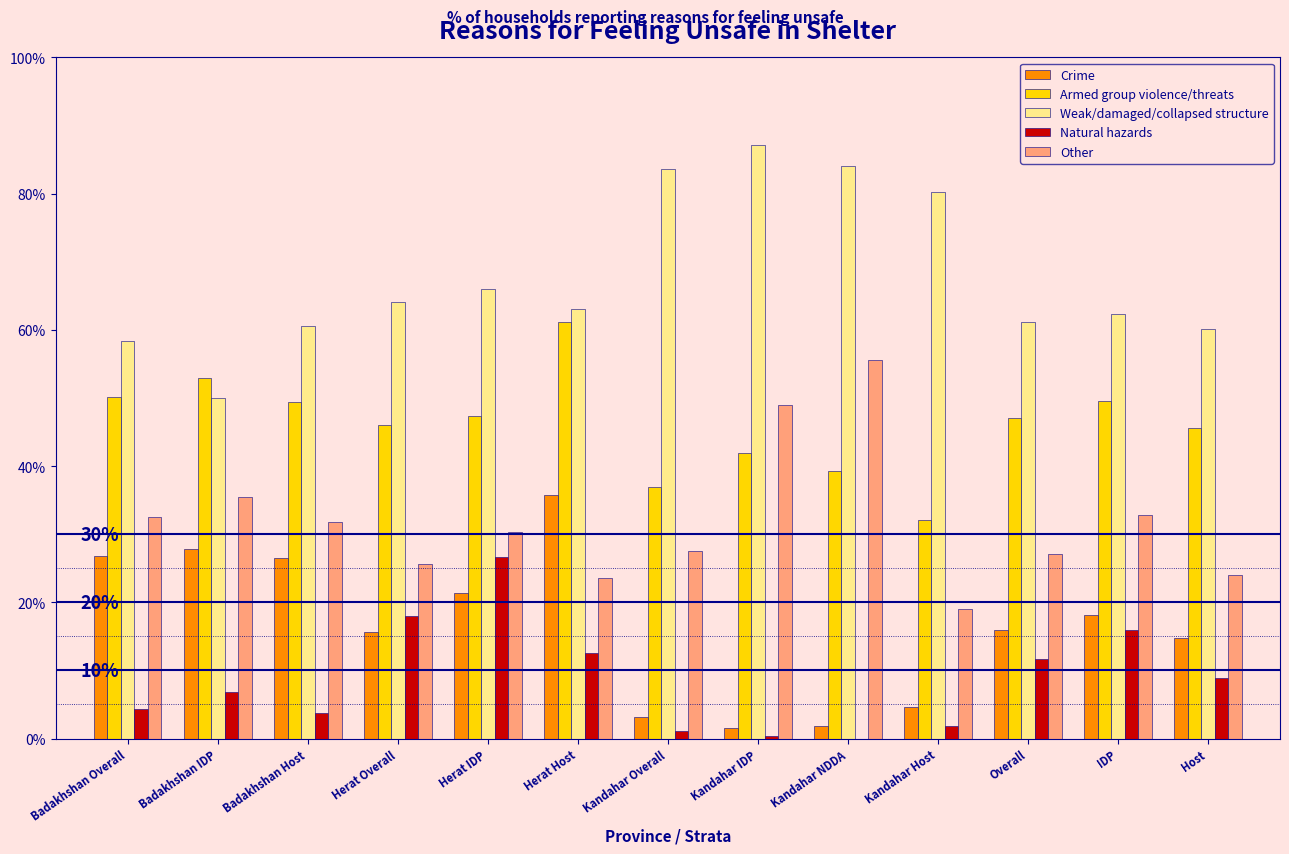

Does the chart contain stacked bars?

No